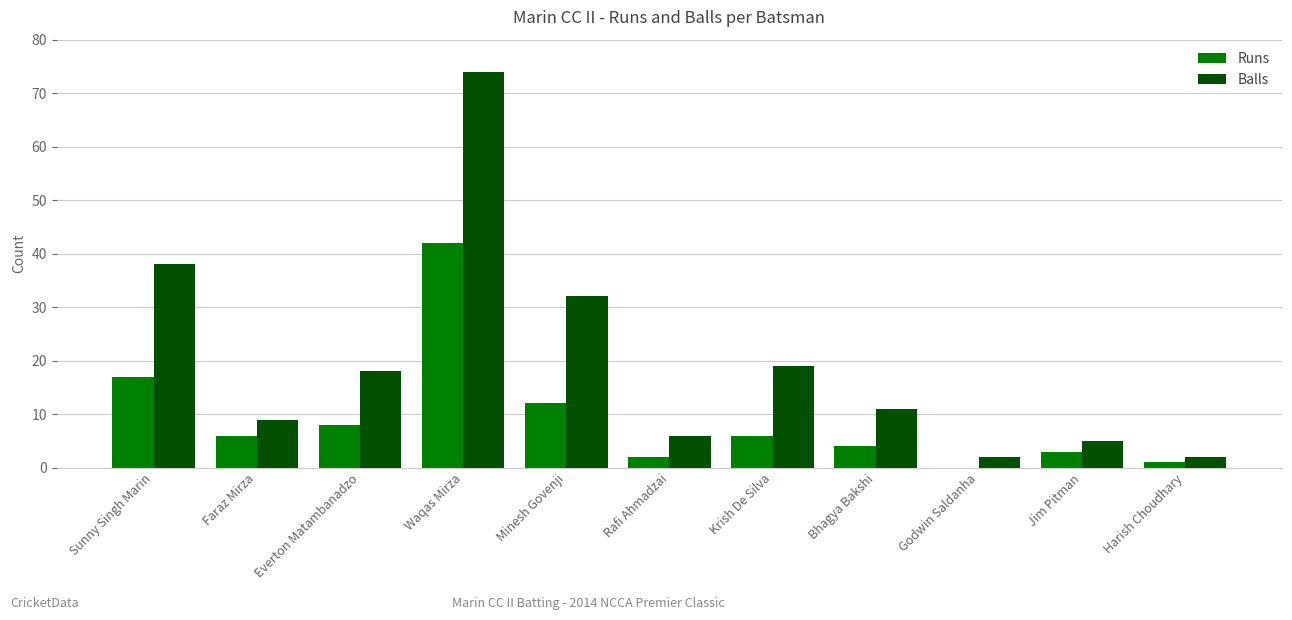

What is the difference between the Balls values at Faraz Mirza and Harish Choudhary?

7